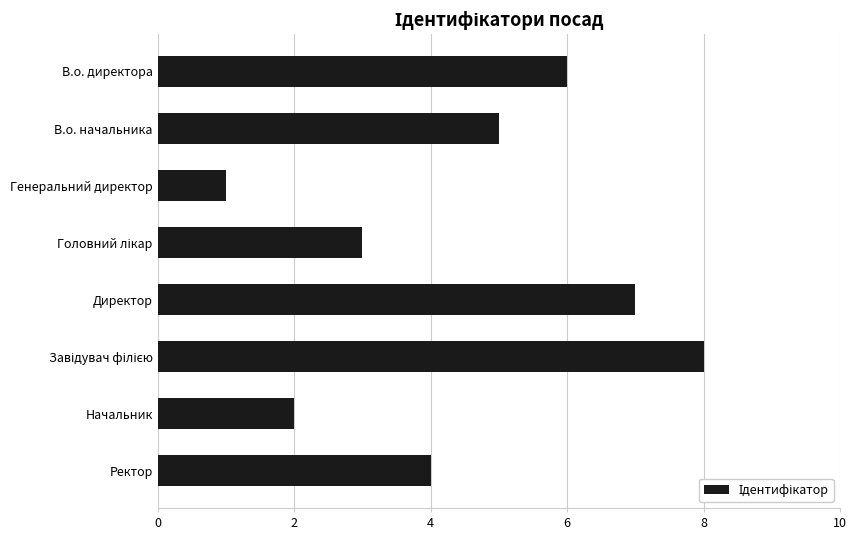

What is the difference between the maximum and minimum values?

7